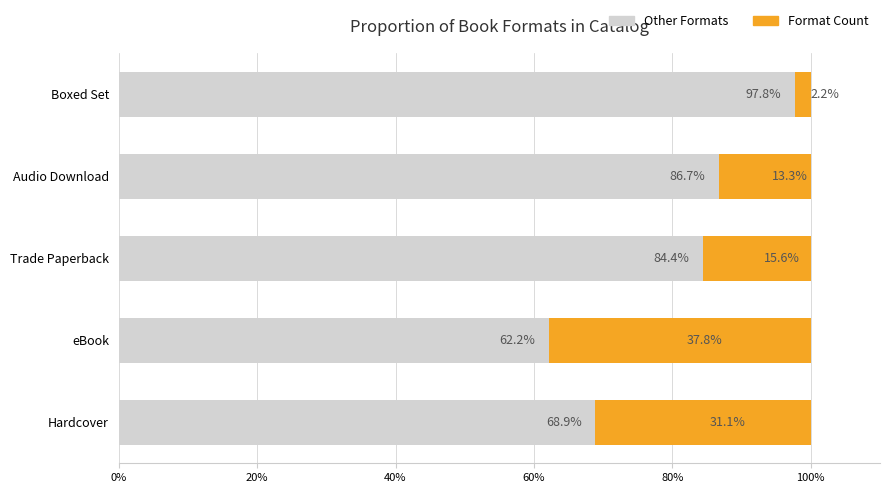

At which label does Other Formats reach its peak?

Boxed Set